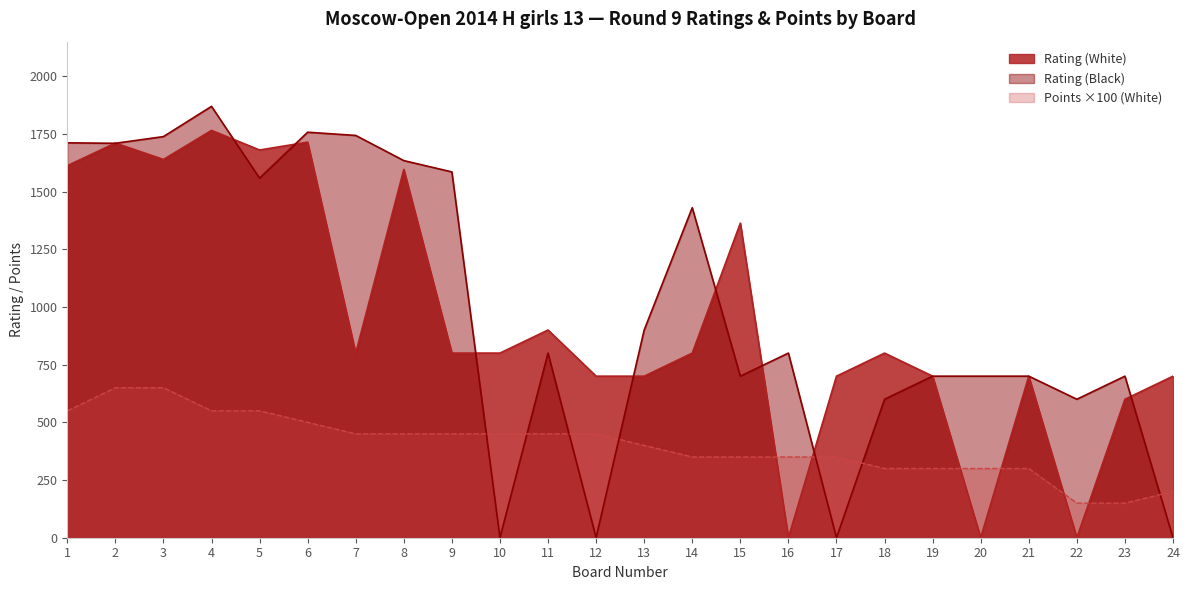

Is it true that Rating (Black) equals 1322 at 11?

False